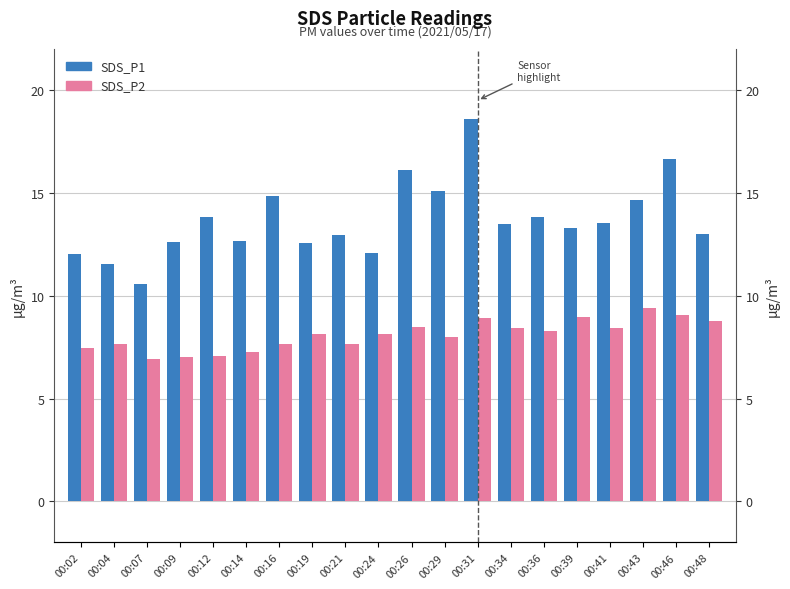

Which has a higher value, 00:46 or 00:48?

00:46